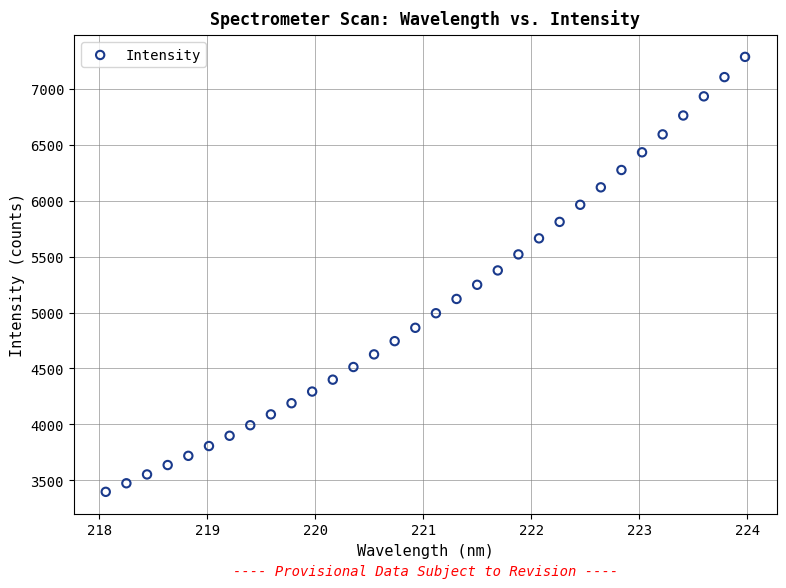

What is the range of X values (max minus min)?

5.9